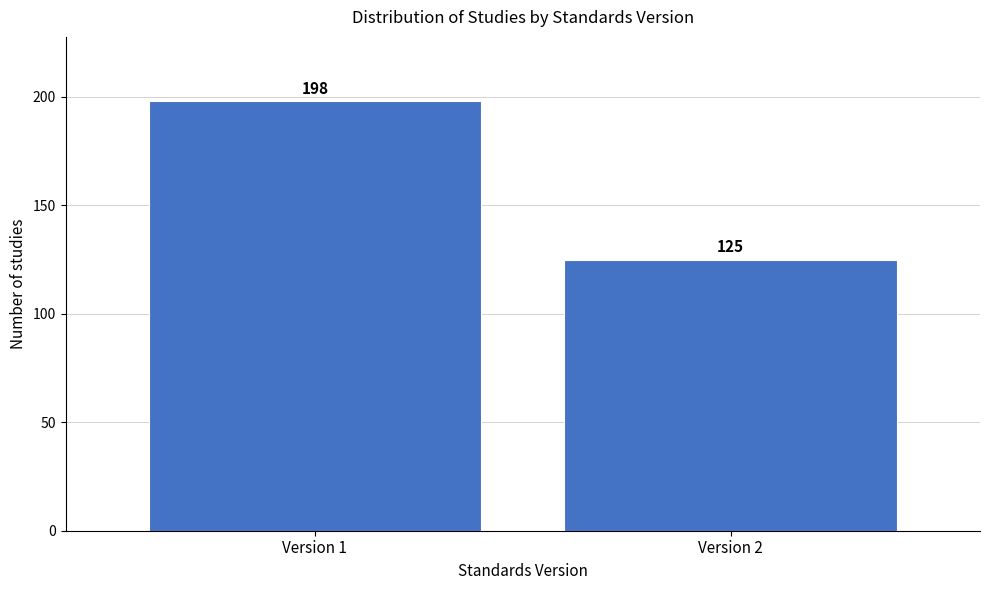

Reading left to right, transcribe all the data shown in this chart.

198	125